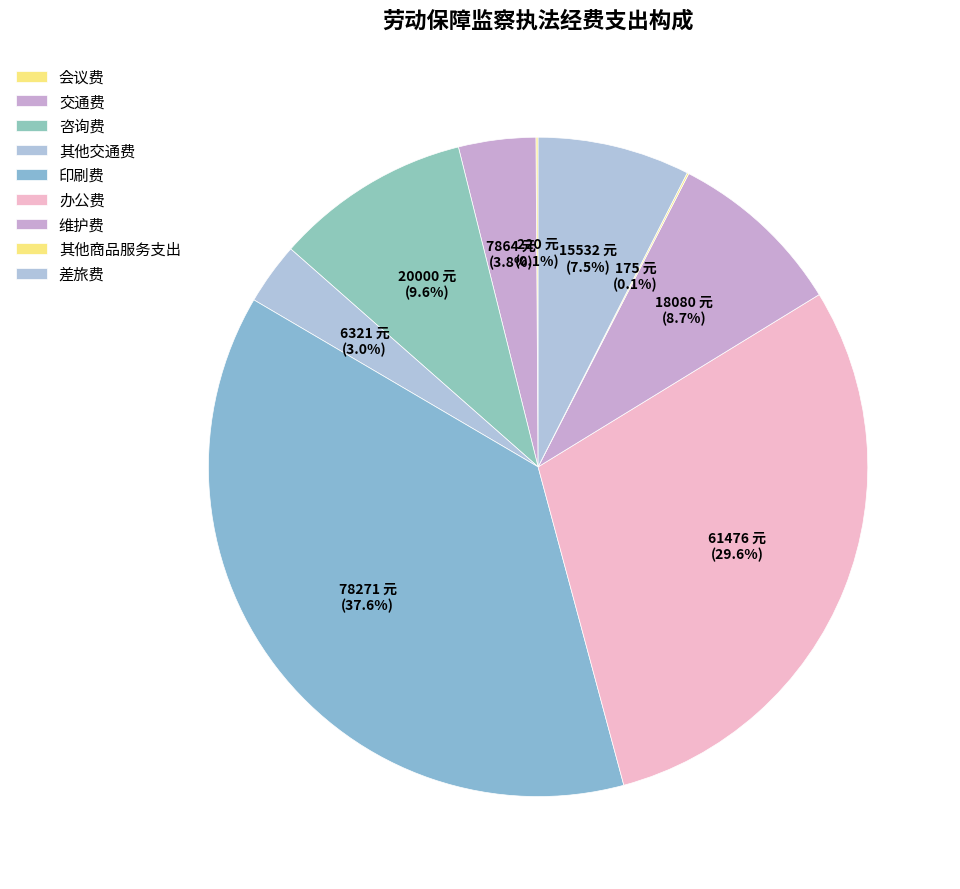

How much of the chart is everything except 会议费?

99.9%